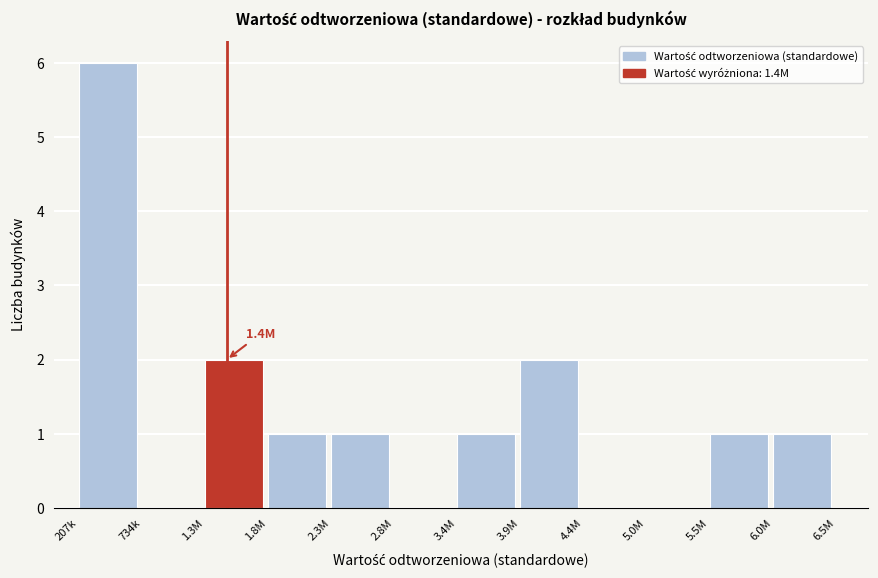

Reading right to left, extract all data points from this chart.

6.0M=1	5.5M=1	5.0M=0	4.4M=0	3.9M=2	3.4M=1	2.8M=0	2.3M=1	1.8M=1	1.3M=2	734k=0	207k=6